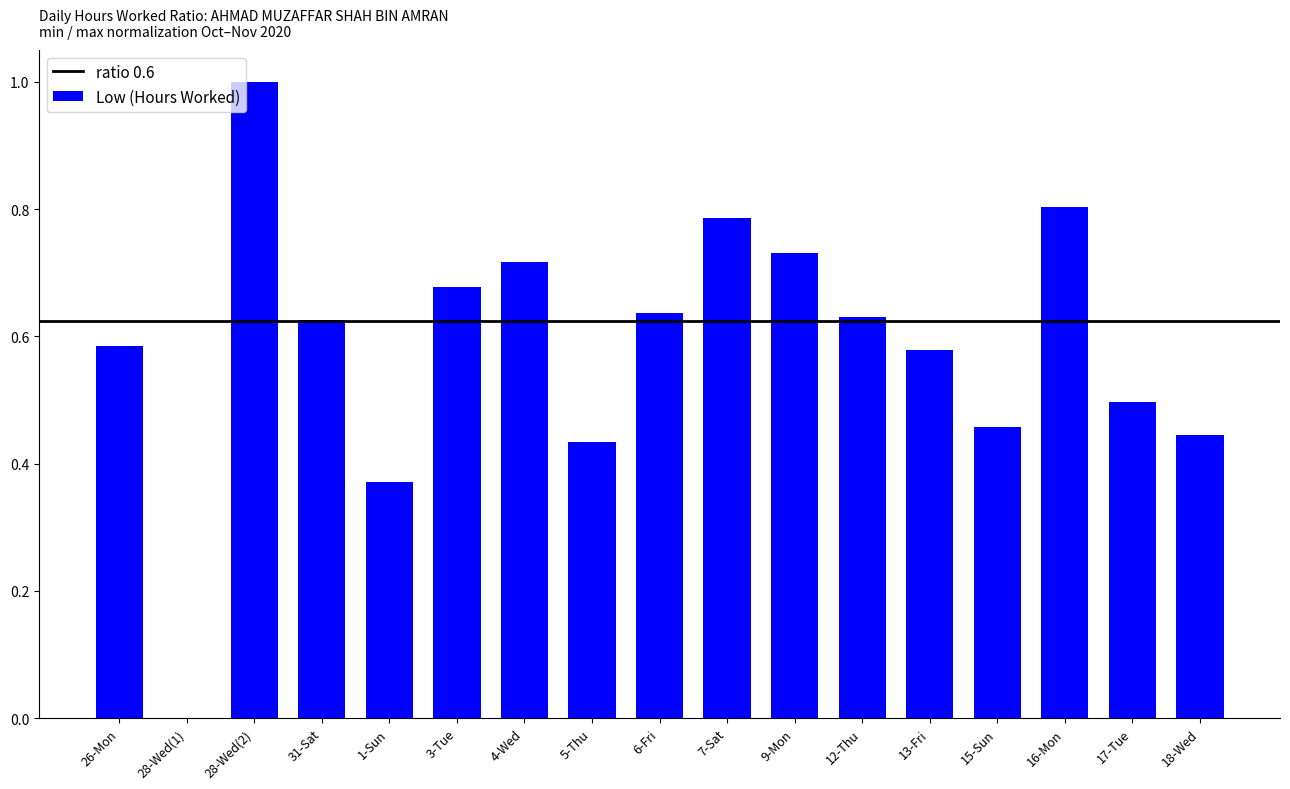

What is the maximum value shown in the chart?

1.0